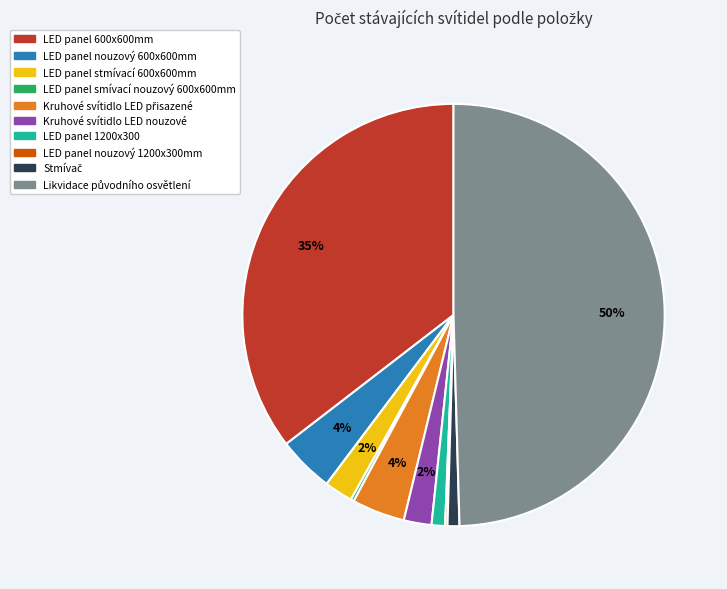

What is the ratio of the value at LED panel stmívací 600x600mm to the value at Kruhové svítidlo LED nouzové?

1.0